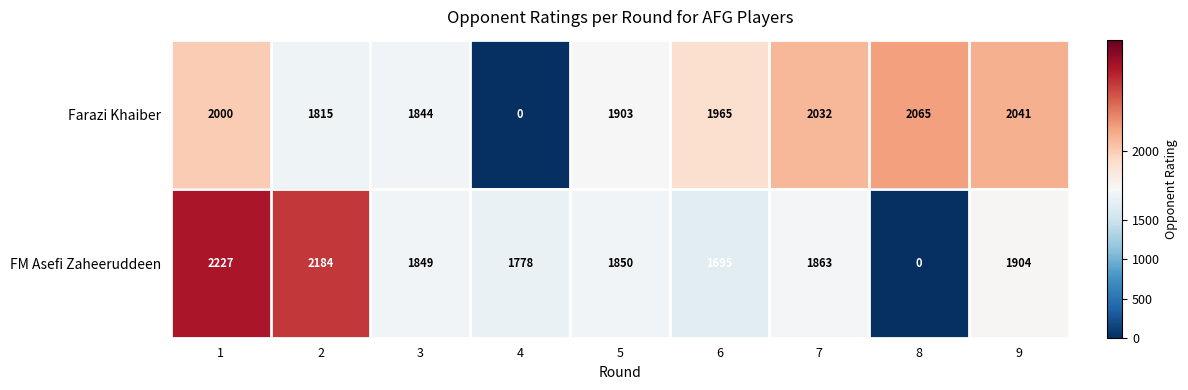

What is the approximate value of FM Asefi Zaheeruddeen at 4, to the nearest 100?

1800